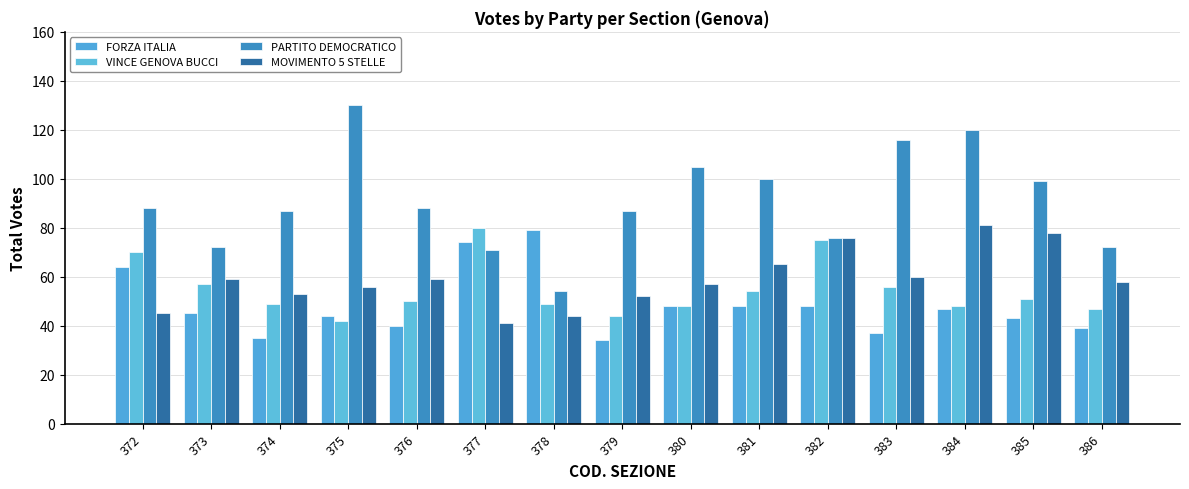

What is the sum of all FORZA ITALIA values?

725